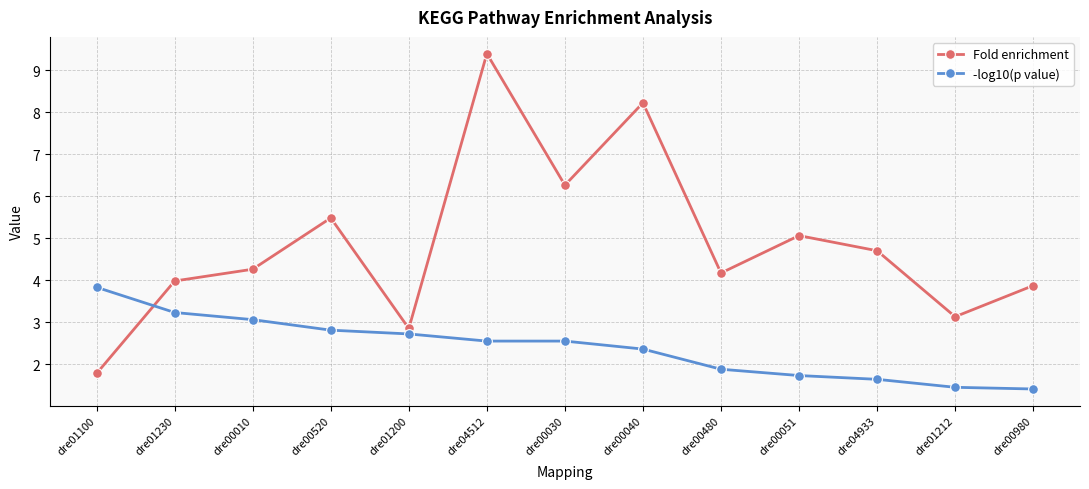

Is this an area chart (filled region under the line)?

No